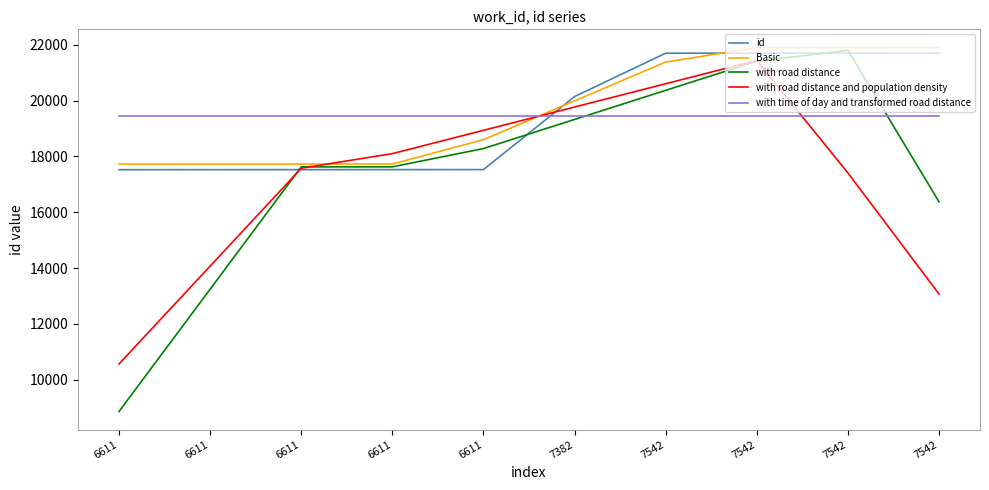

Where does the with road distance and population density series first go above 18102?

6611